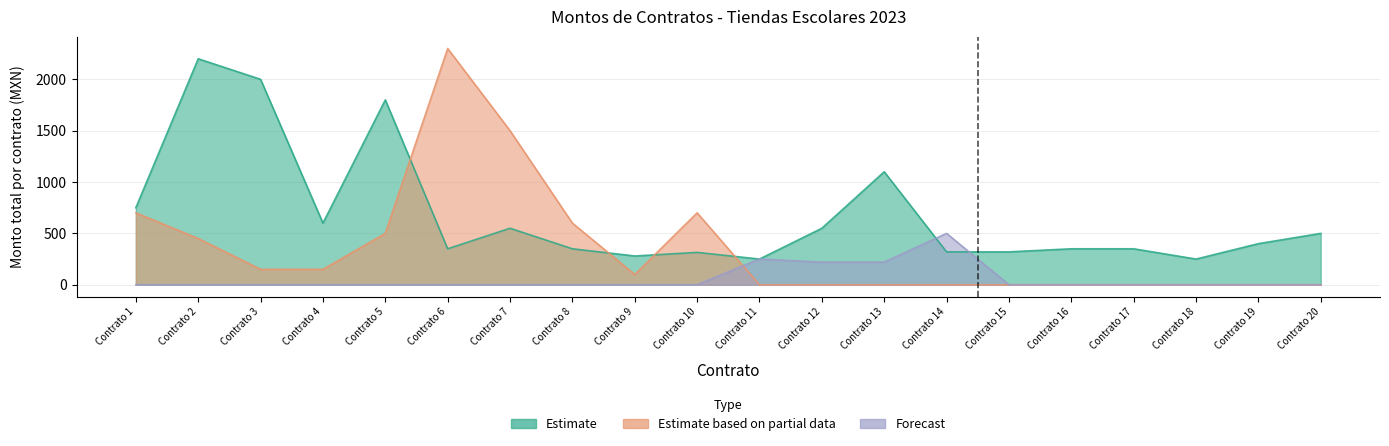

The Monto Total (Partial) series shows 0 at Contrato 11. True or false?

True